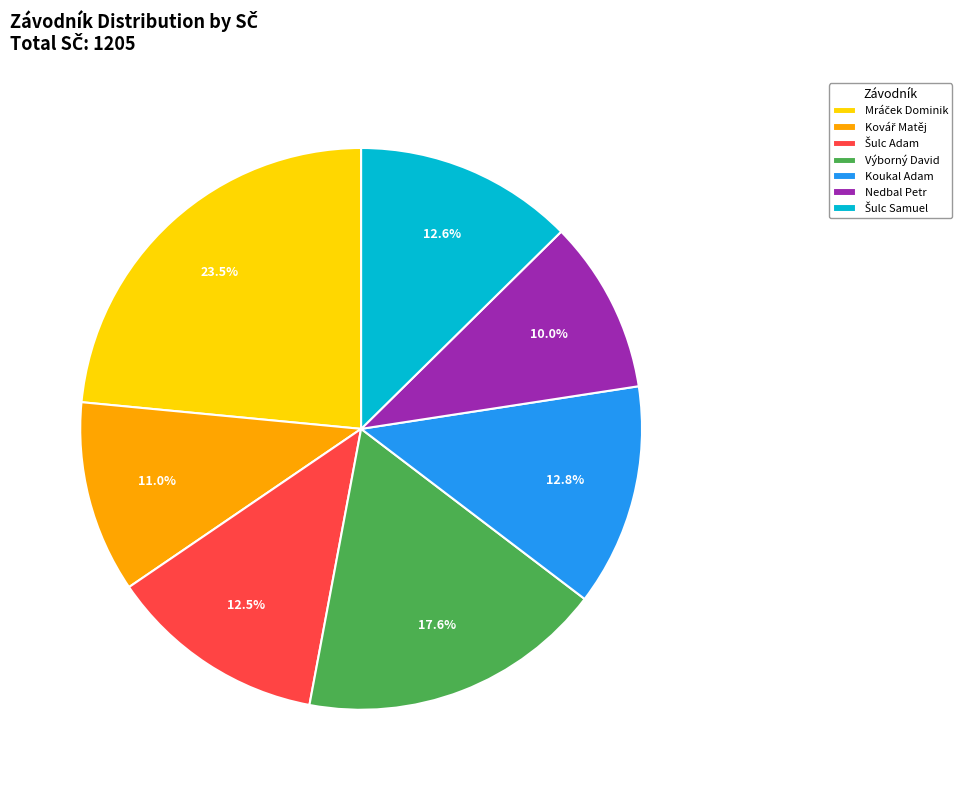

Which category has the smallest portion of the pie?

Nedbal Petr